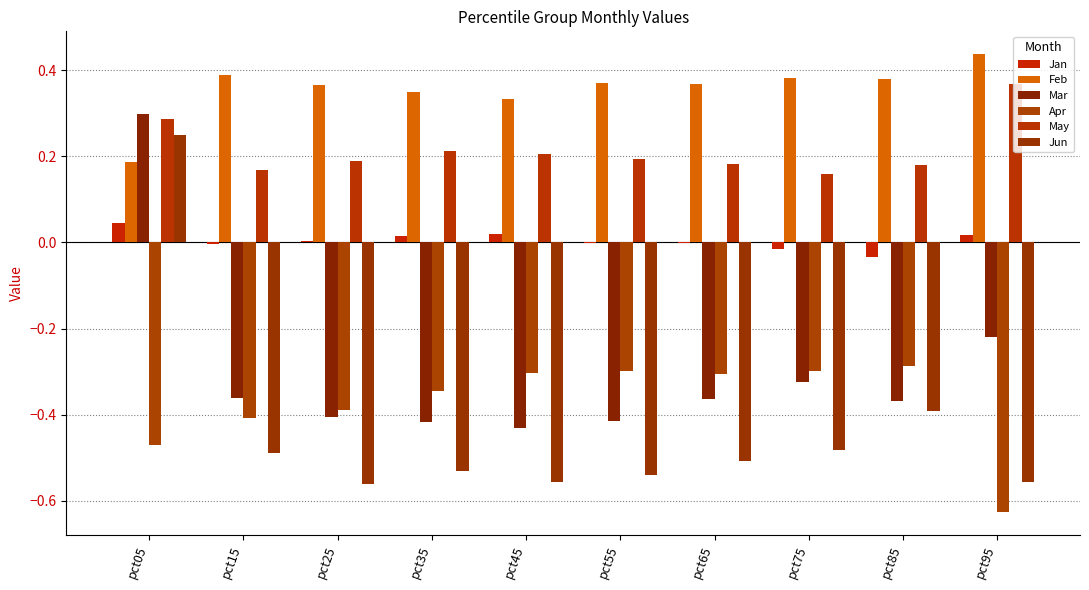

True or false: Jun has a value of -0.1 at pct65.

False